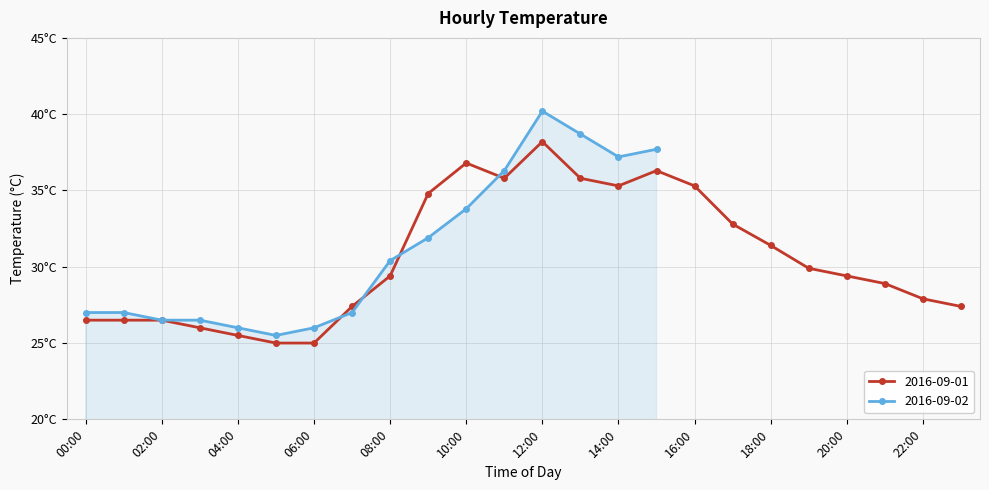

The value at 10:00 is 15.0. True or false?

False